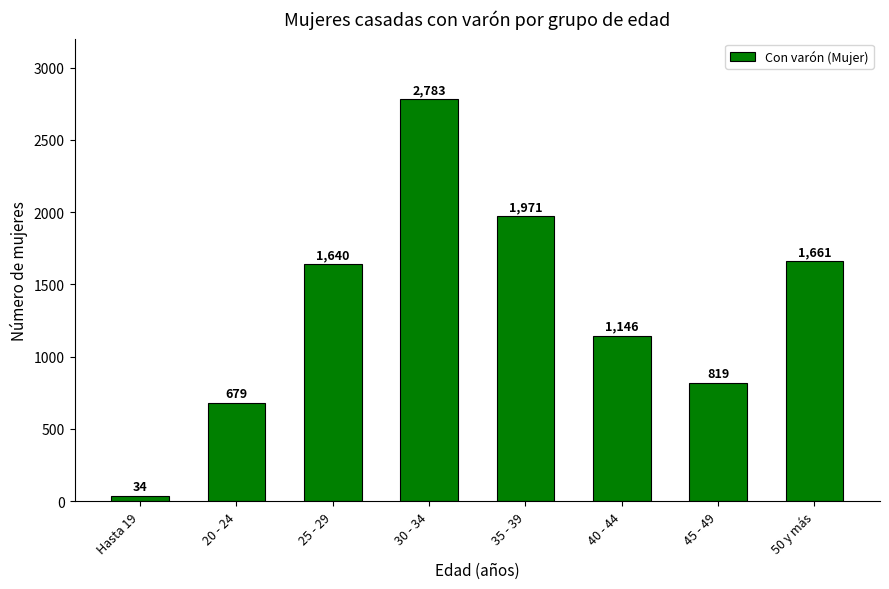

Rank the categories by value from lowest to highest.

Hasta 19, 20 - 24, 45 - 49, 40 - 44, 25 - 29, 50 y más, 35 - 39, 30 - 34